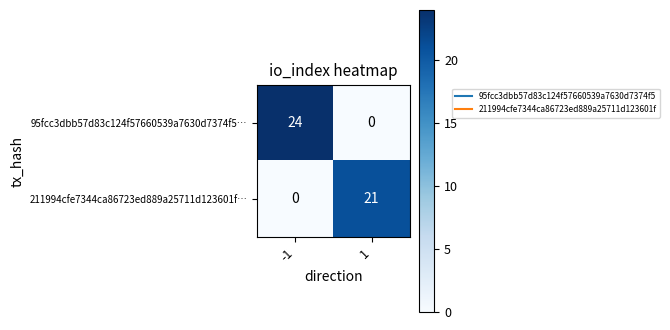

The value of 211994cfe7344ca86723ed889a25711d123601f… at 1 is 29. True or false?

False